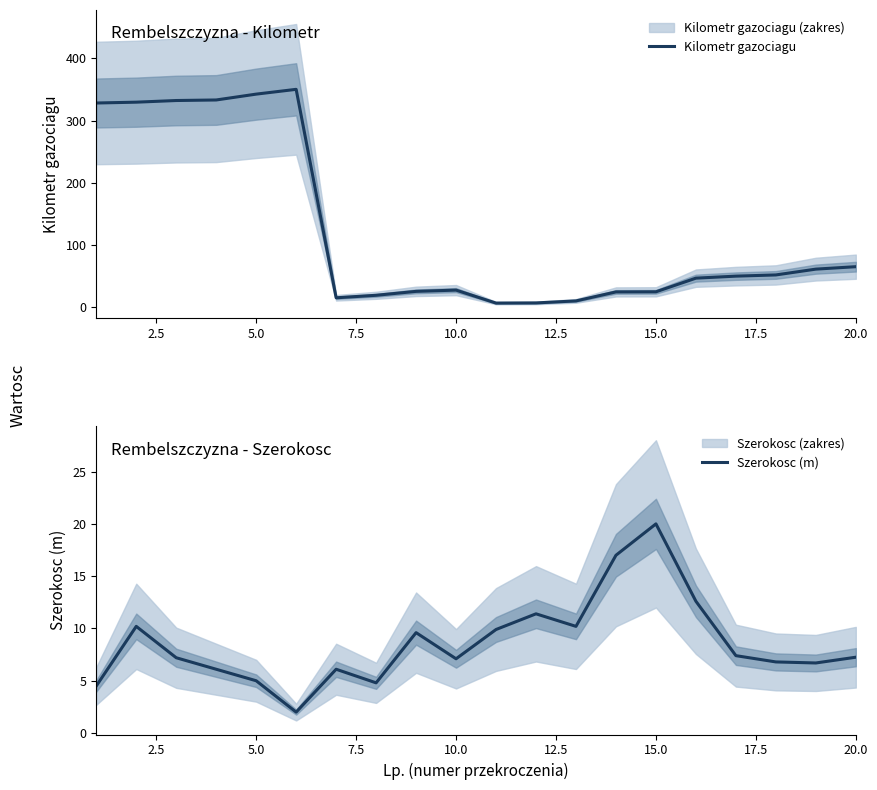

How many interior local valleys does the Kilometr gazociagu series have?

2